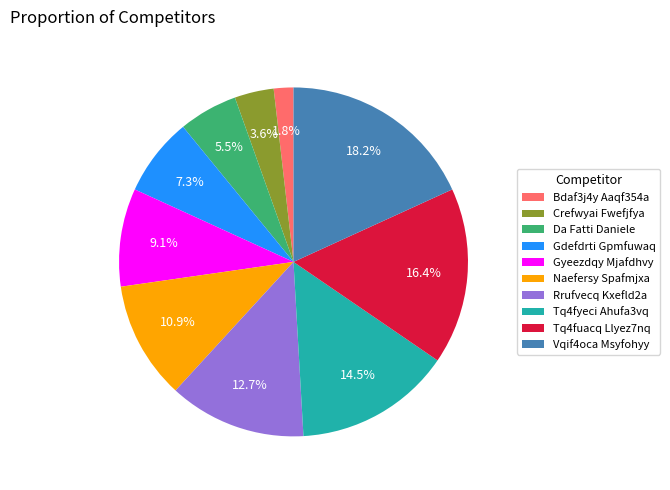

How many segments does this pie chart have?

10